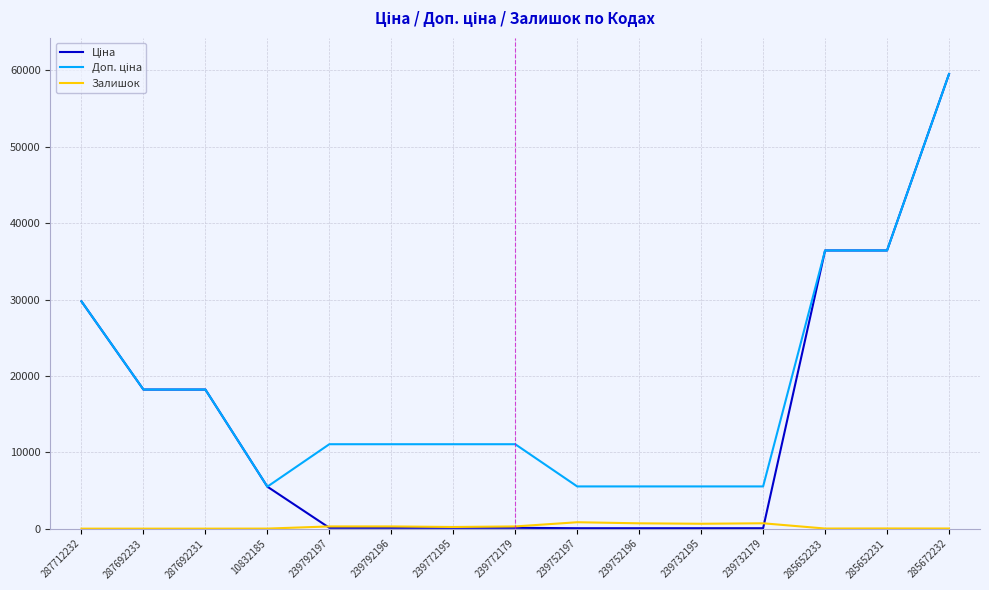

At which category is the sum across all series the highest?

285672232